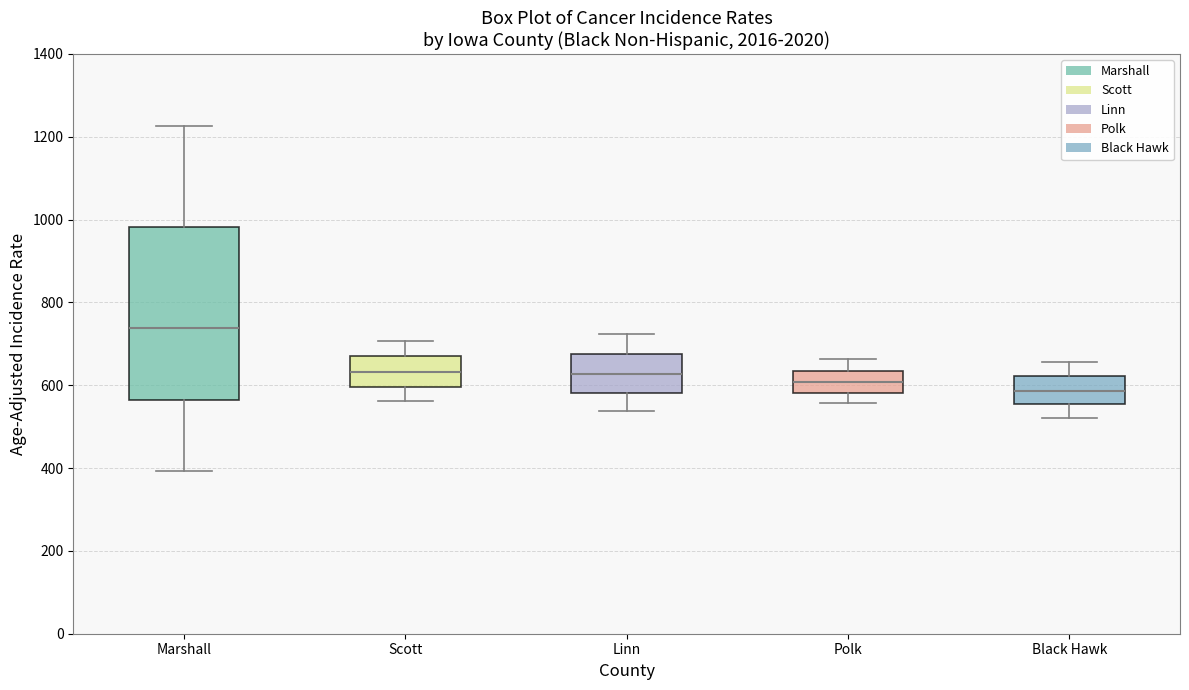

Reading left to right, read every box against the y-axis: the position of its median line, the range the box covers, and the ends of its whiskers. The values are not printed on the chart, so give them approximately, as read against the axis.

Marshall: median 740, box 560 to 980, whiskers 400 to 1220
Scott: median 640, box 600 to 660, whiskers 560 to 700
Linn: median 620, box 580 to 680, whiskers 540 to 720
Polk: median 600, box 580 to 640, whiskers 560 to 660
Black Hawk: median 580, box 560 to 620, whiskers 520 to 660